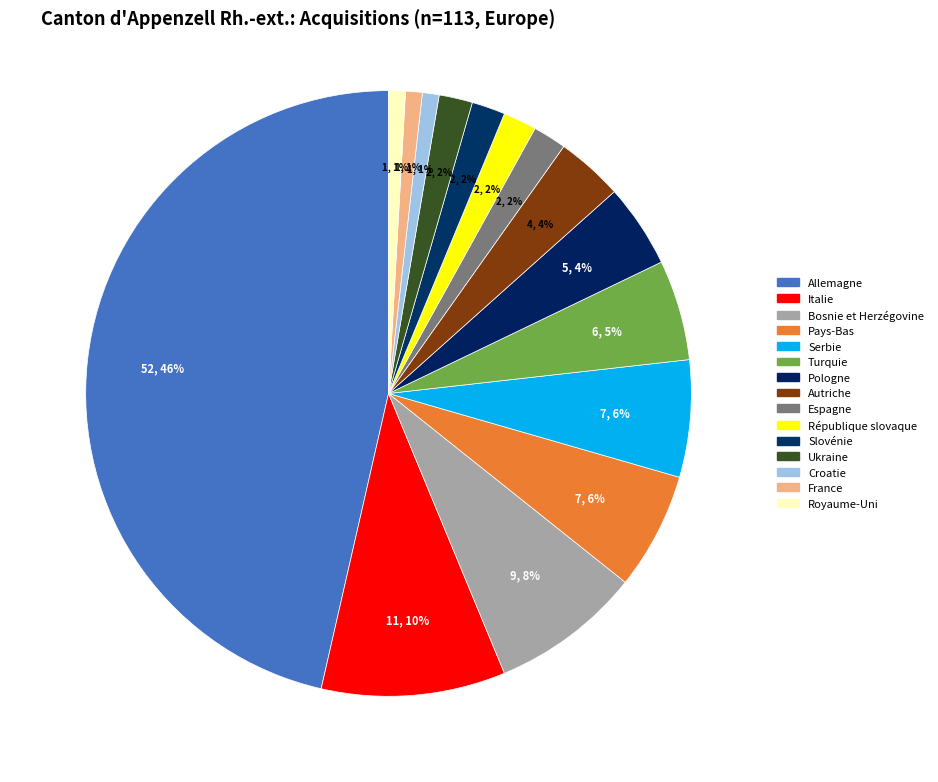

How many segments does this pie chart have?

15